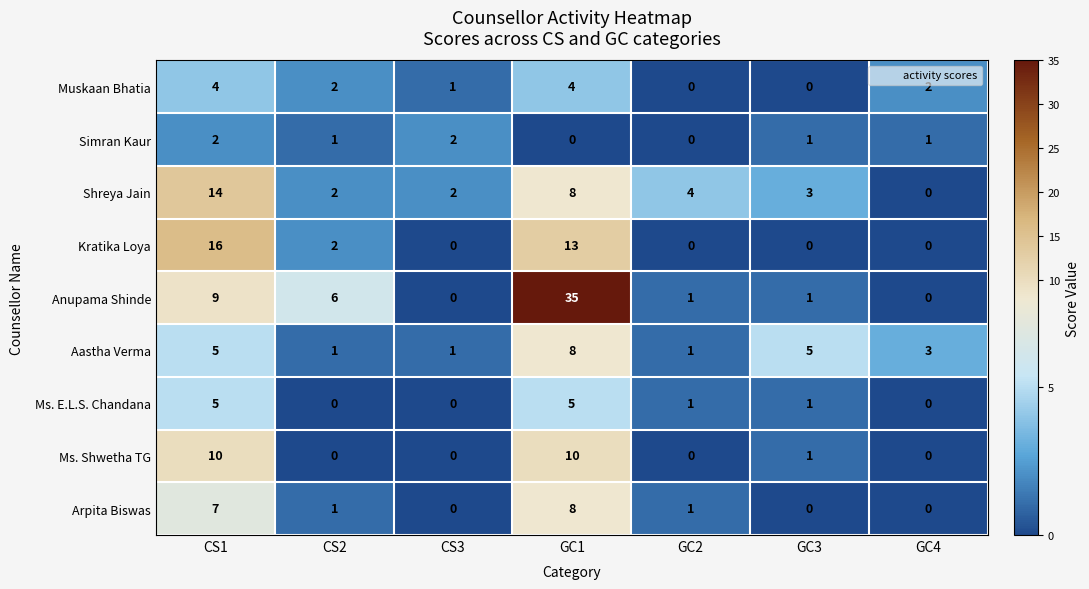

At which label does Simran Kaur first exceed 1?

CS1